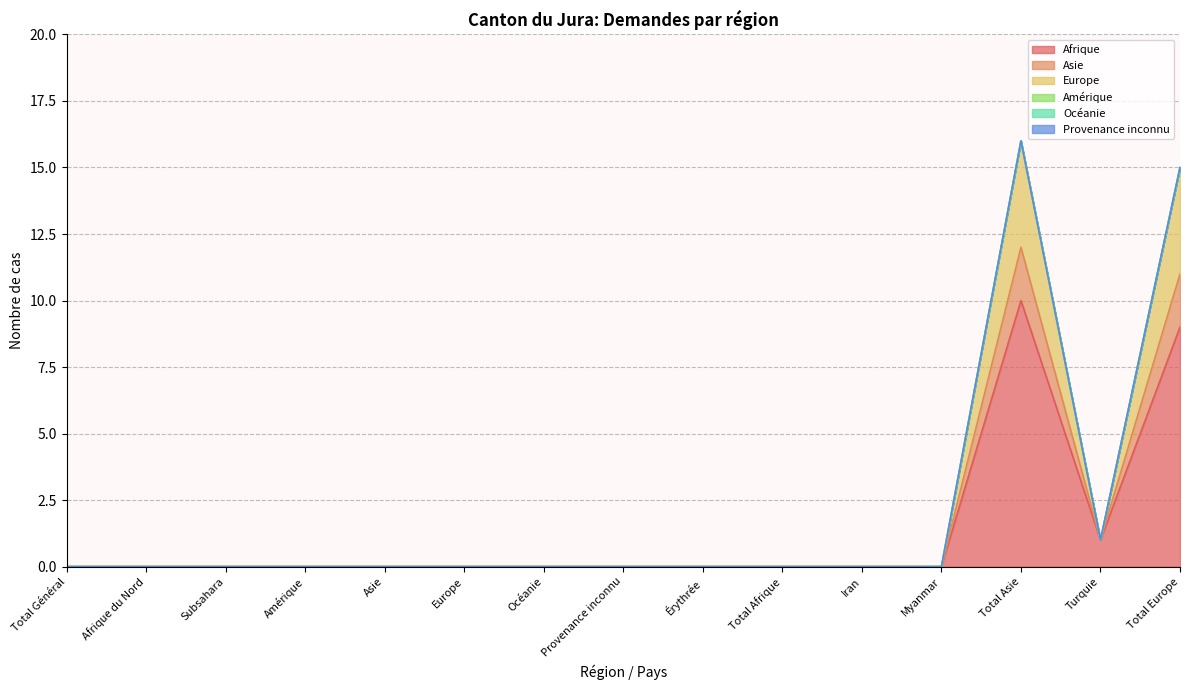

At which category does the chart reach its peak across all series?

Total Asie